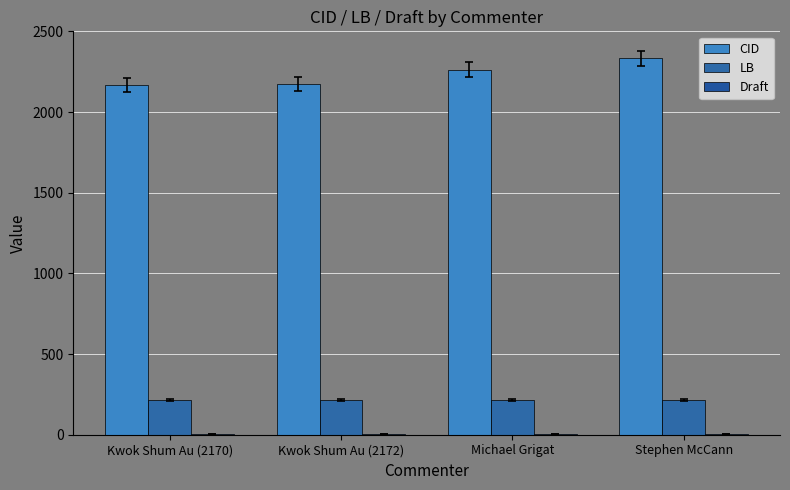

What is the label of the 4th bar from the left?

Stephen McCann